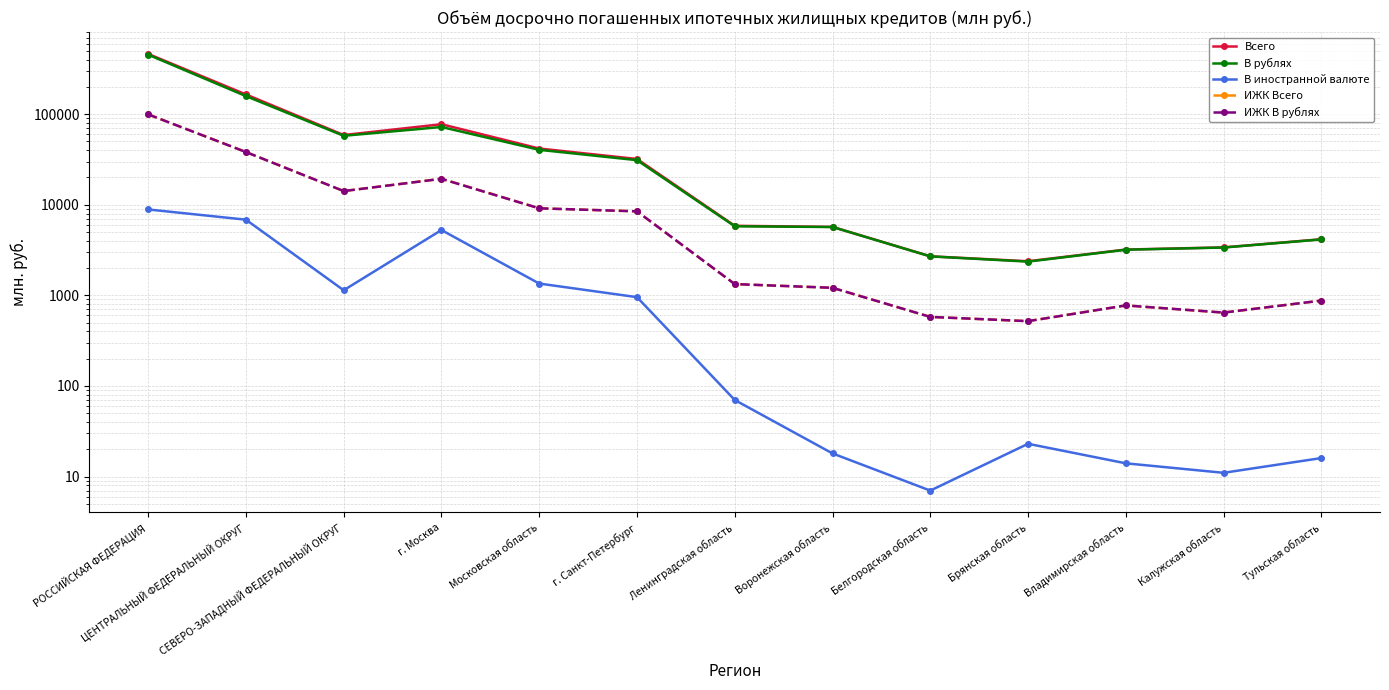

True or false: В иностранной валюте has a value of 6 at Калужская область.

False